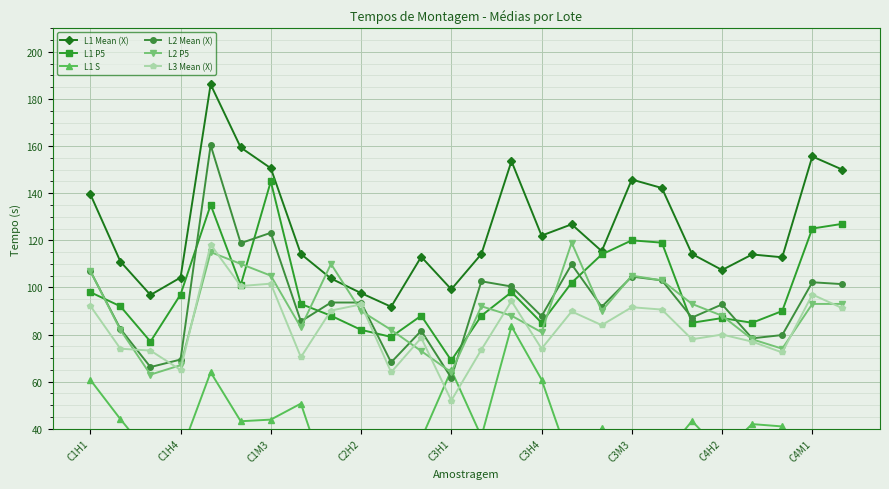

What value does the L1 P5 series have at C1H4?

97.0